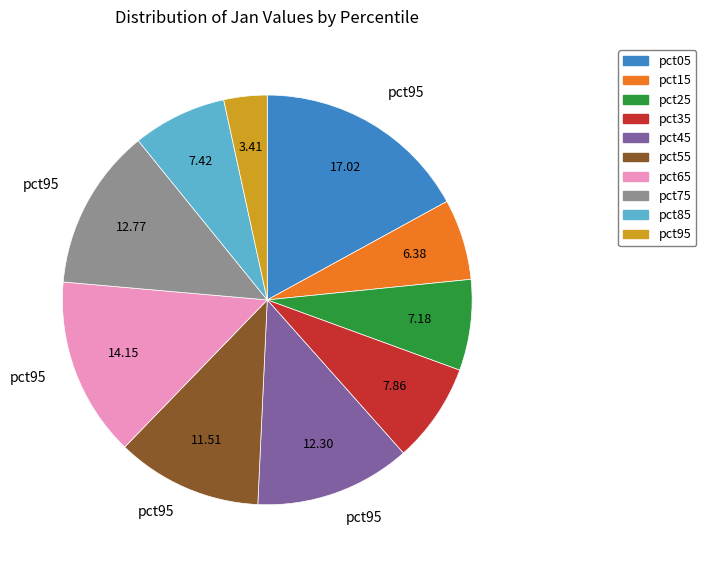

True or false: pct95 accounts for 11% of the total.

False